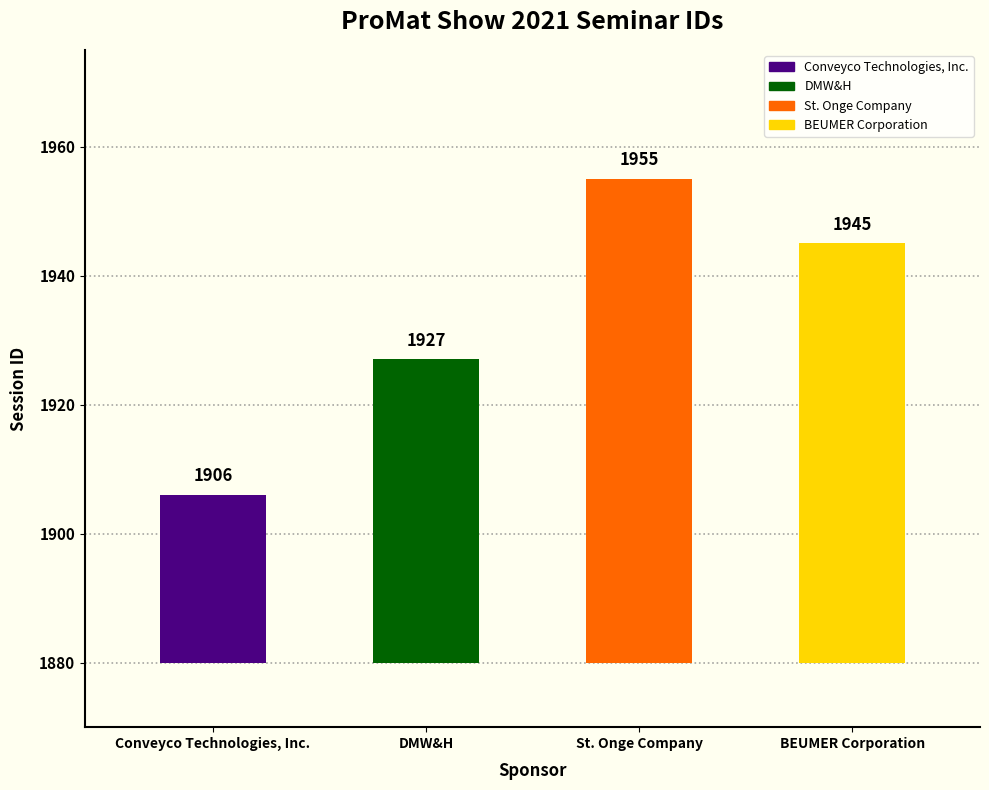

How many values exceed 1945?

1